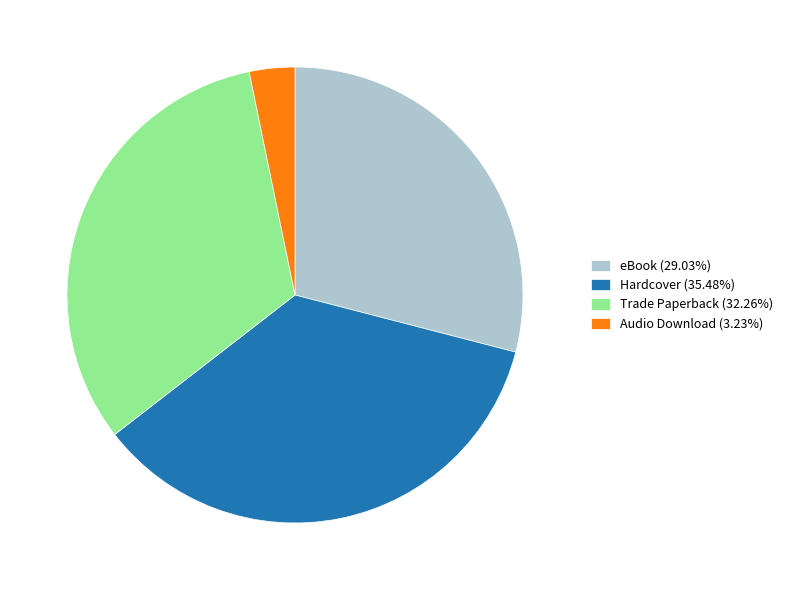

Does Audio Download account for over 50% of the chart?

No